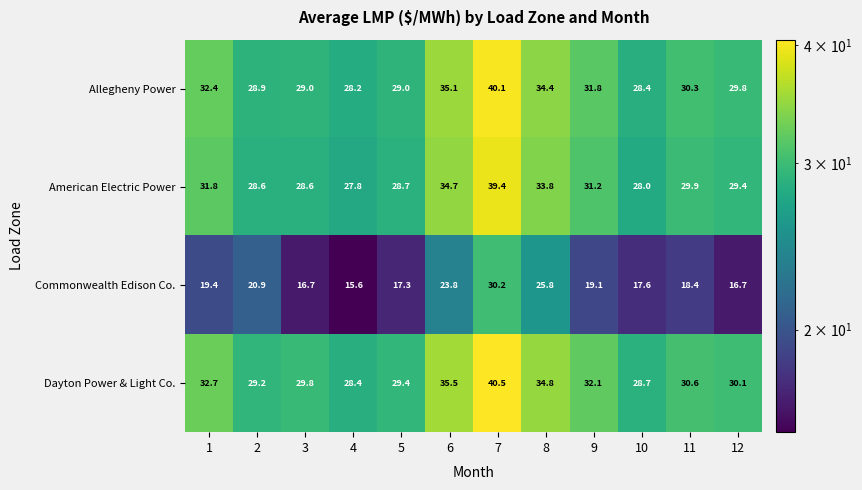

What value does the Dayton Power & Light Co. series have at 9?

32.1